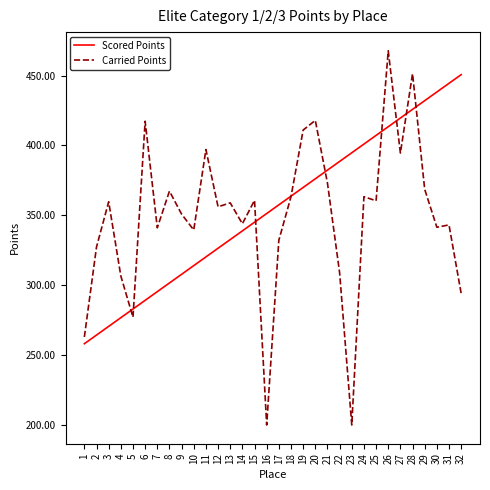

What is the maximum value shown in the chart?

467.7